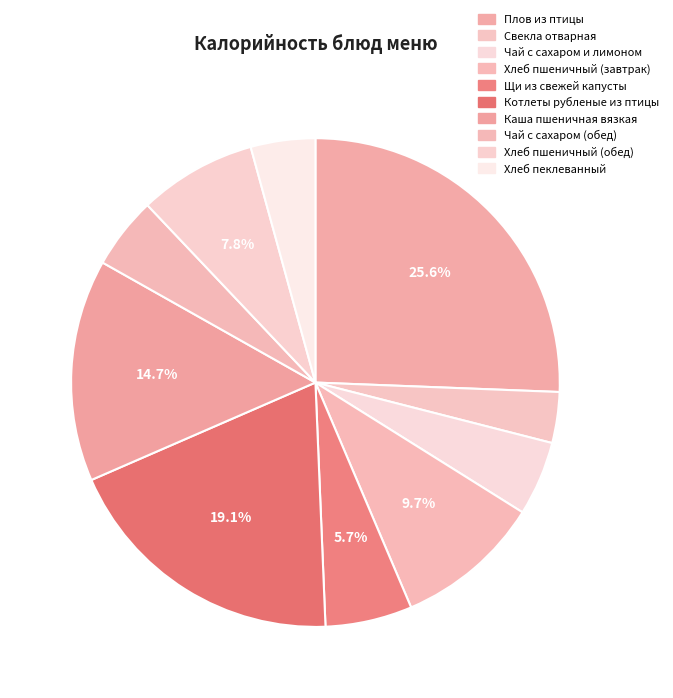

Does Щи из свежей капусты represent more than half of the total?

No